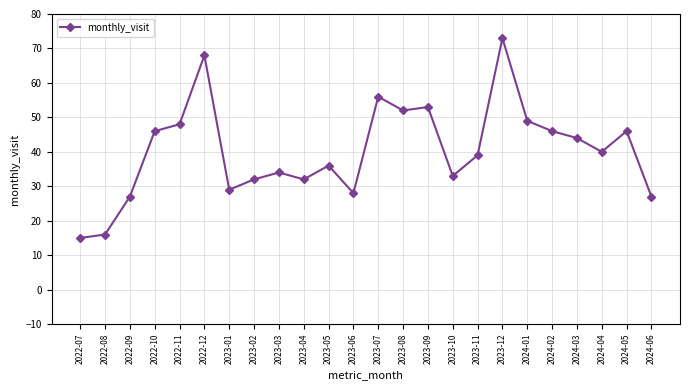

What is the maximum value shown in the chart?

73